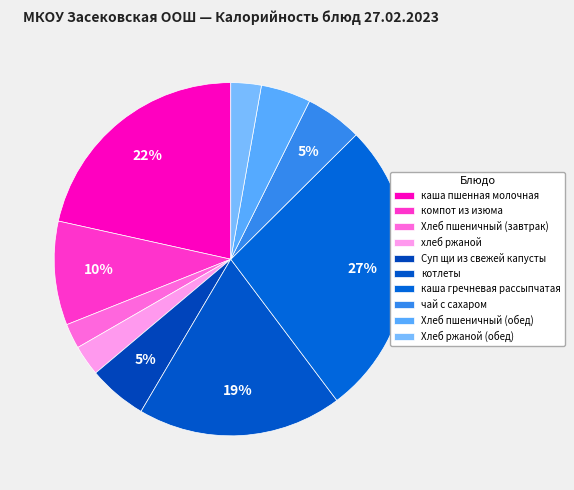

Is котлеты the majority of the pie?

No